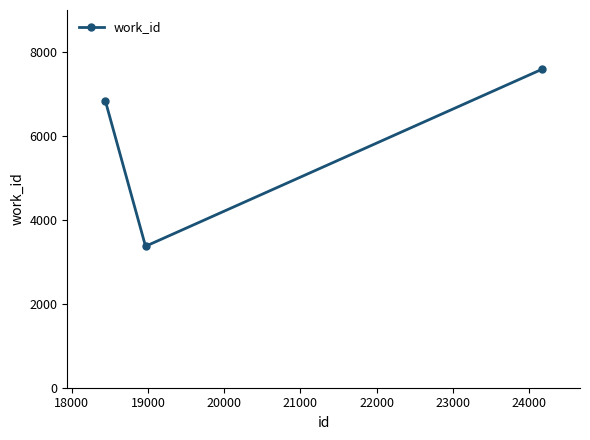

What is the greatest value displayed?

7587